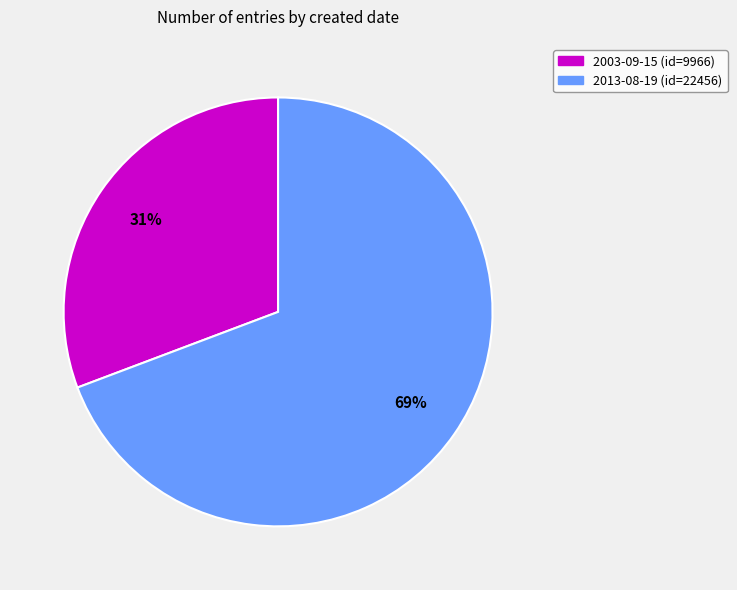

Is there any slice that represents more than half of the pie?

Yes